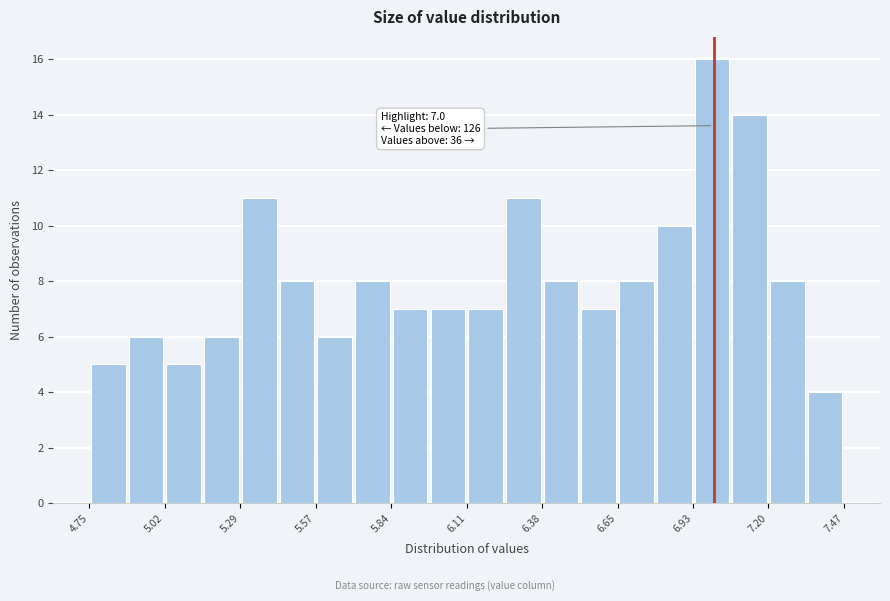

Around what value on the x-axis is the tallest bar? Give the approximate position of its centre, as read against the axis.

7.00